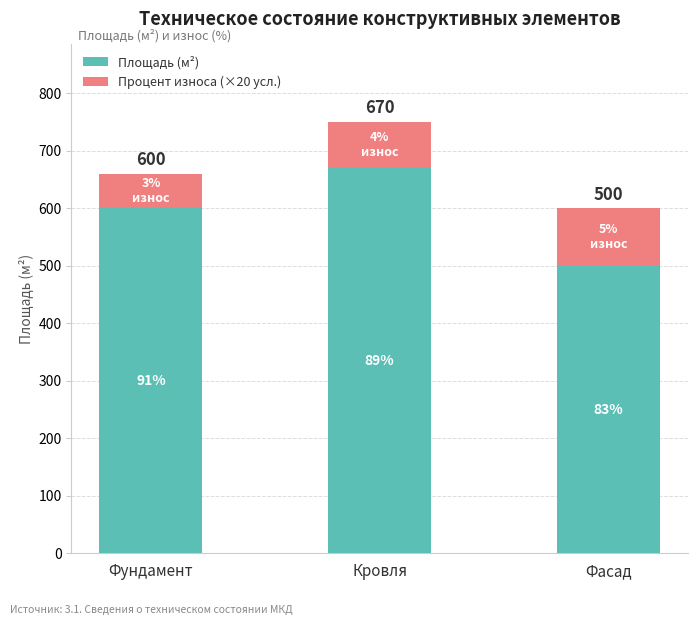

Count the Площадь (м²) values in the range 500 to 670.

3